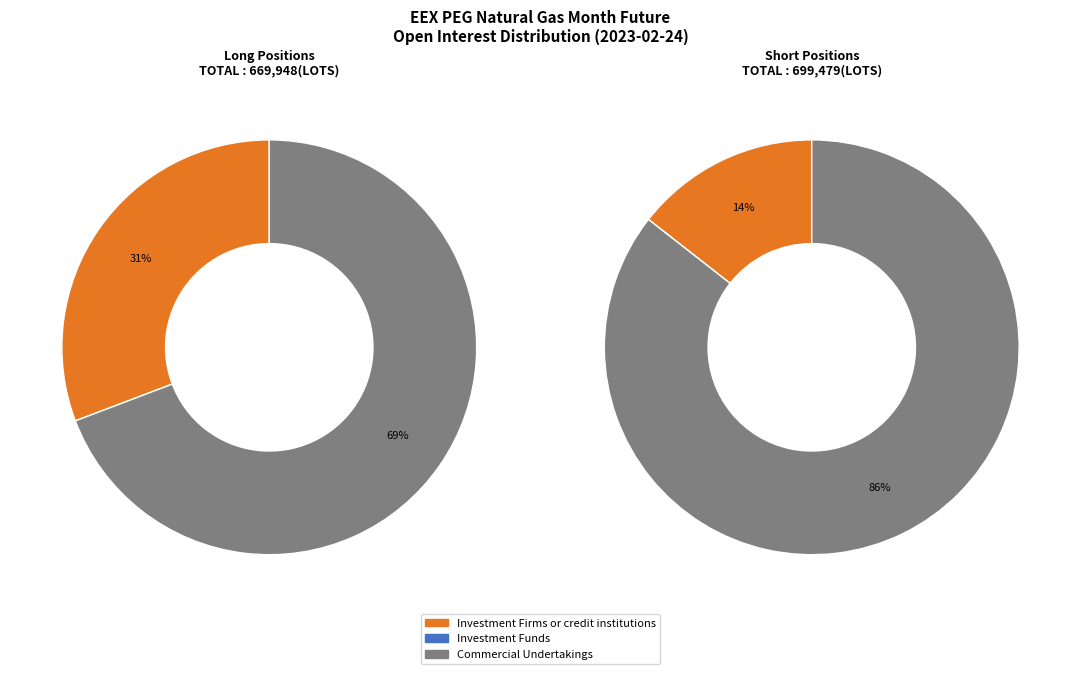

What is the total percentage of Commercial Undertakings and Investment Firms or credit institutions?

100.0%